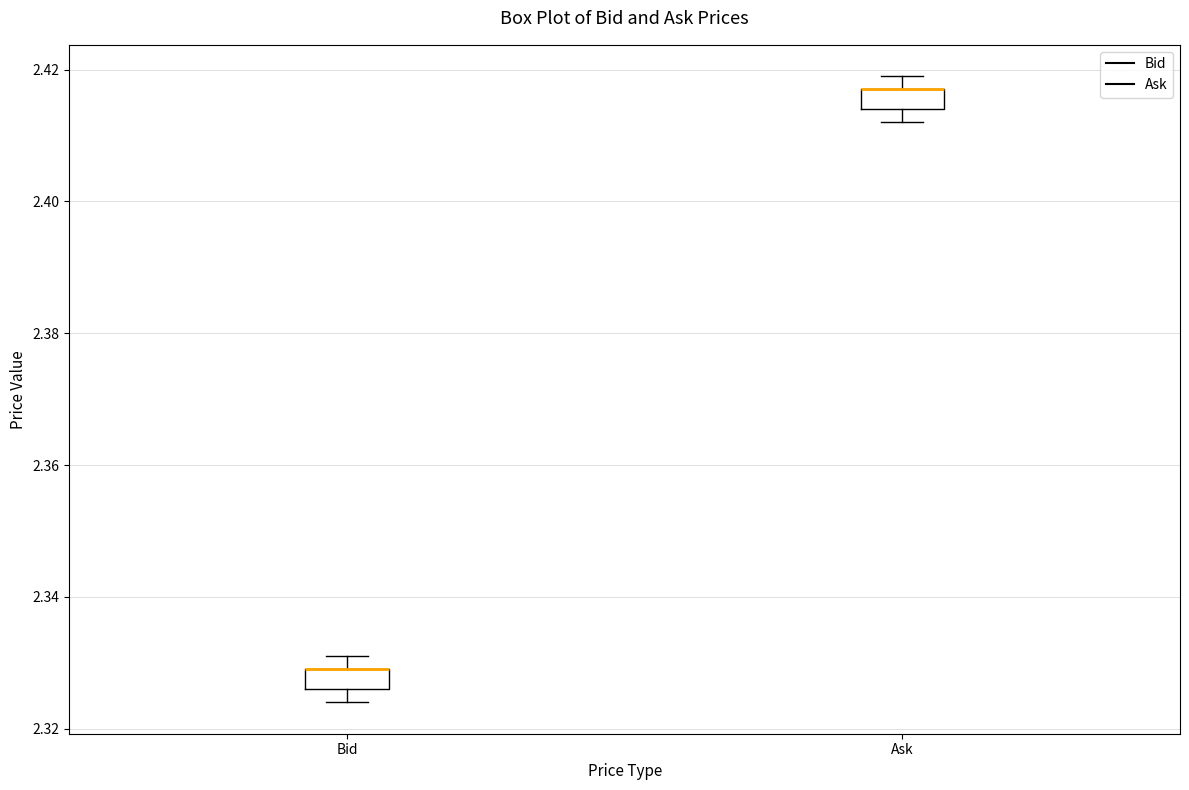

Where does the lower whisker of the box for Bid end on the y-axis? The values are not printed on the chart, so give them approximately, as read against the axis.

2.324